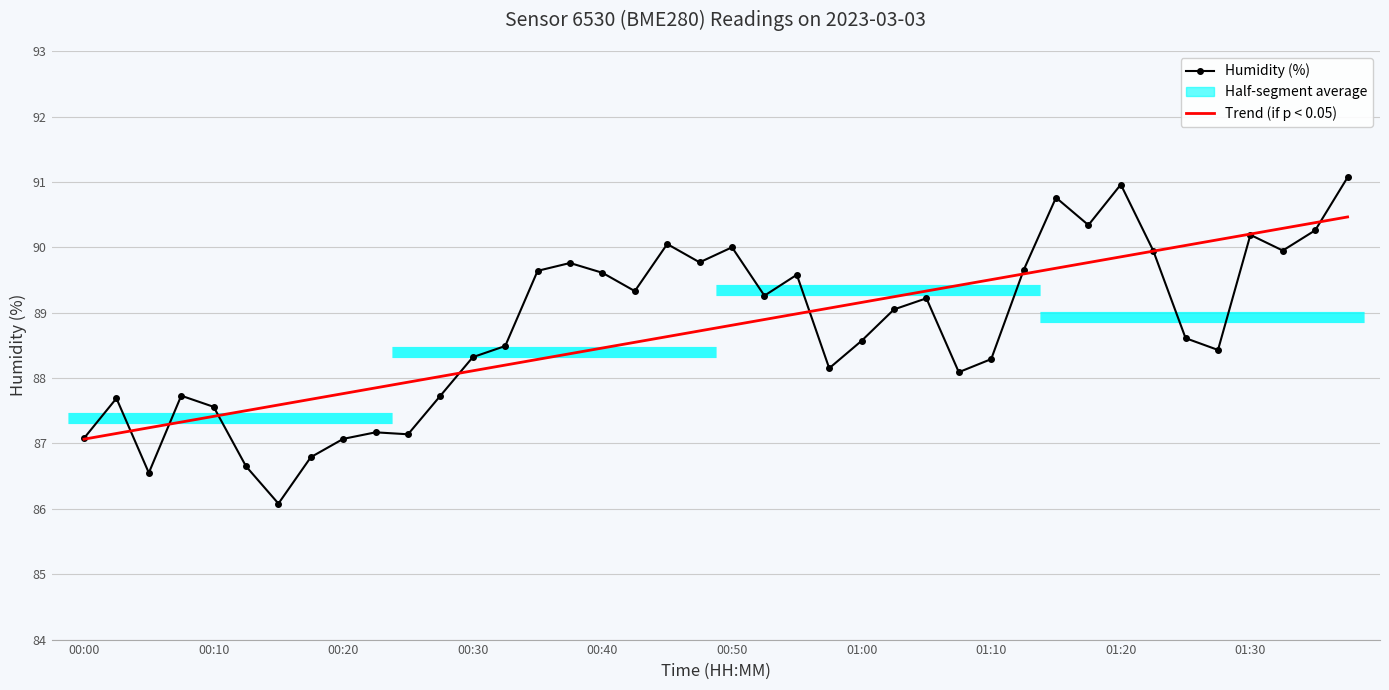

Which series ends up on top after the final intersection of Humidity (%) and Trend (humidity)?

Humidity (%)